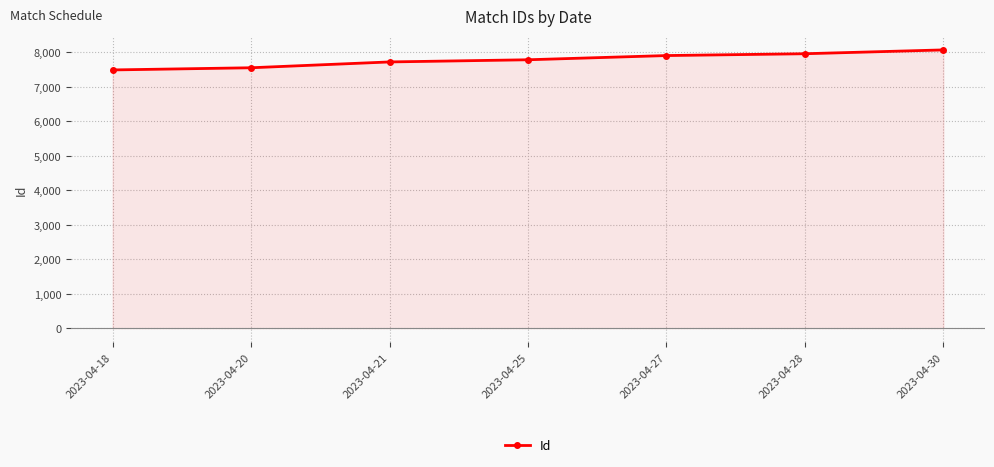

What is the difference between the maximum and minimum values?

581